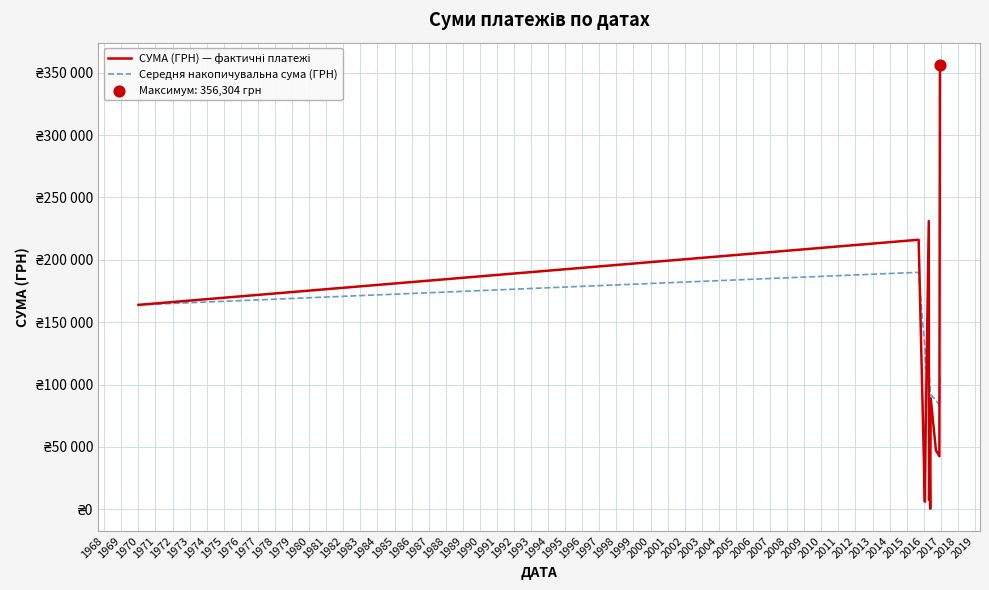

Which series has the largest total across all categories?

Середня накопичувальна сума (ГРН)